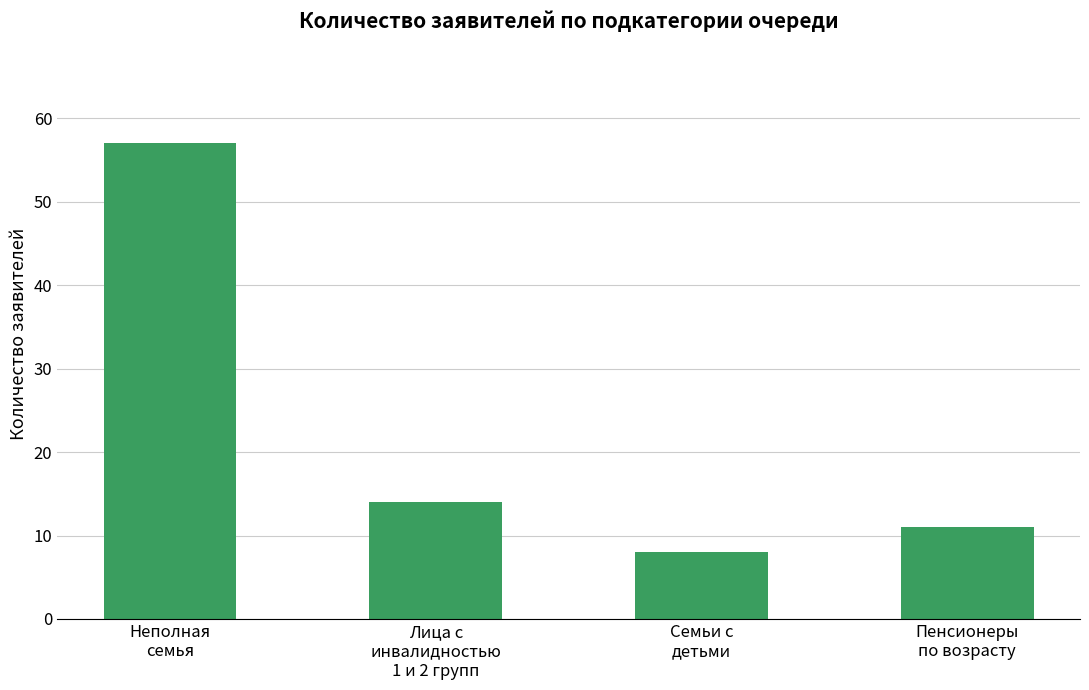

List the labels in order of value, smallest first.

Семьи с
детьми, Пенсионеры
по возрасту, Лица с
инвалидностью
1 и 2 групп, Неполная
семья